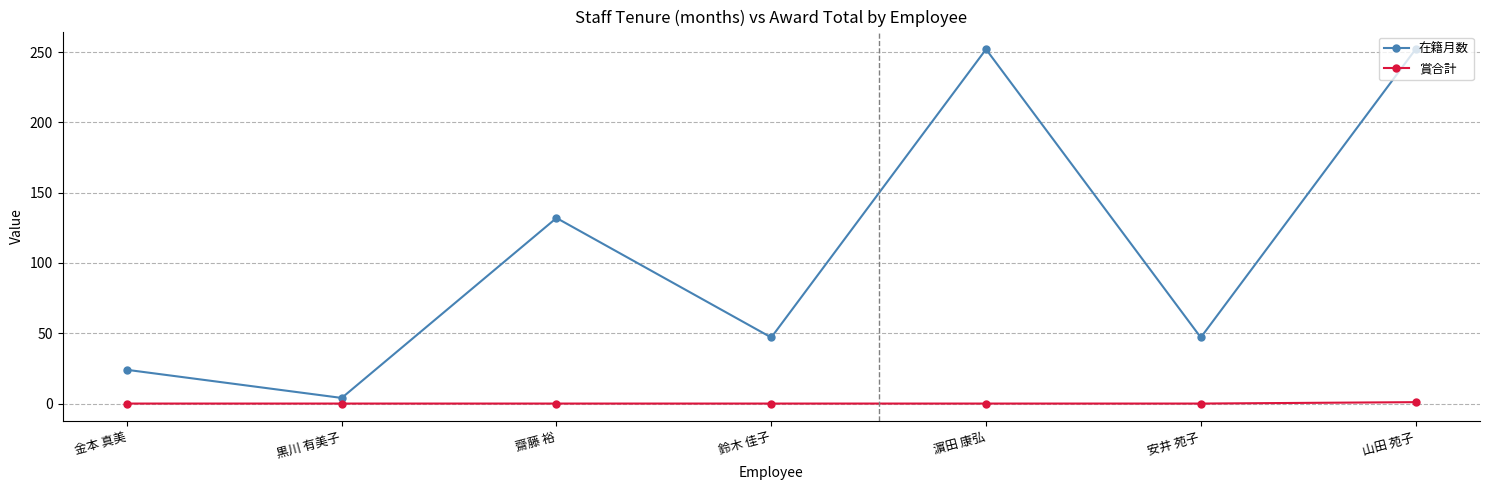

At which category does 在籍月数 reach its first local valley?

黒川 有美子